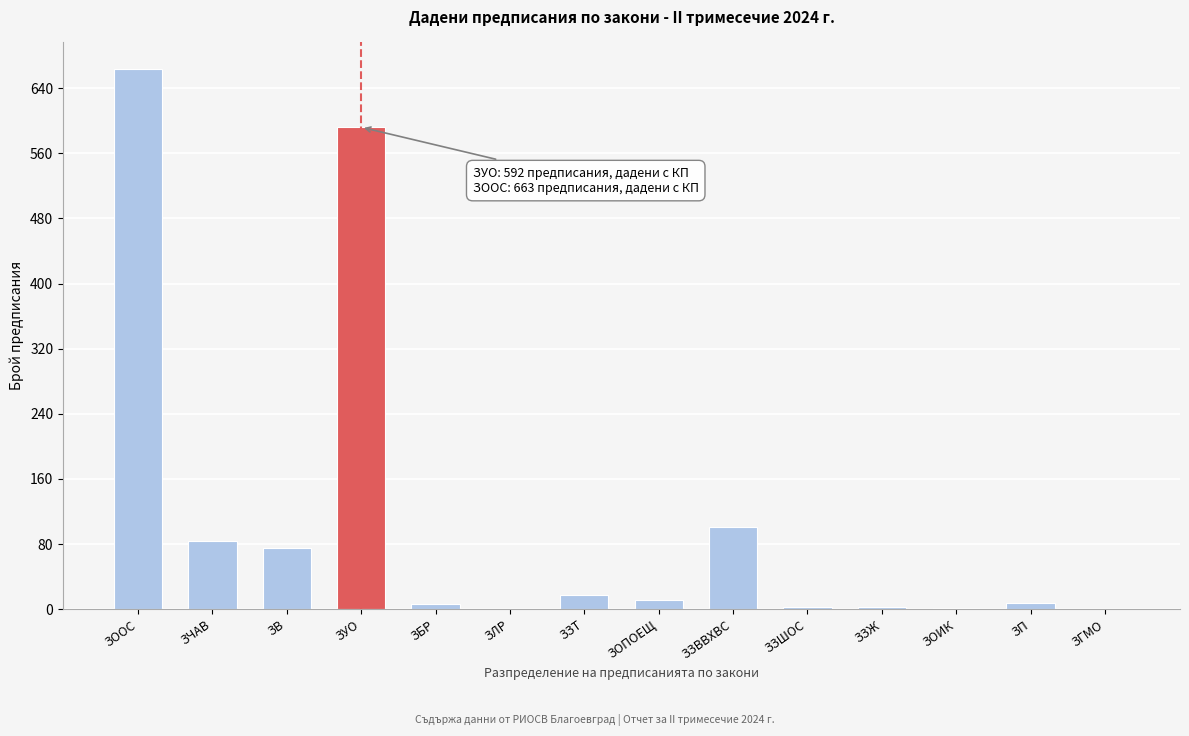

At which label is the value closest to 331?

ЗЗВВХВС